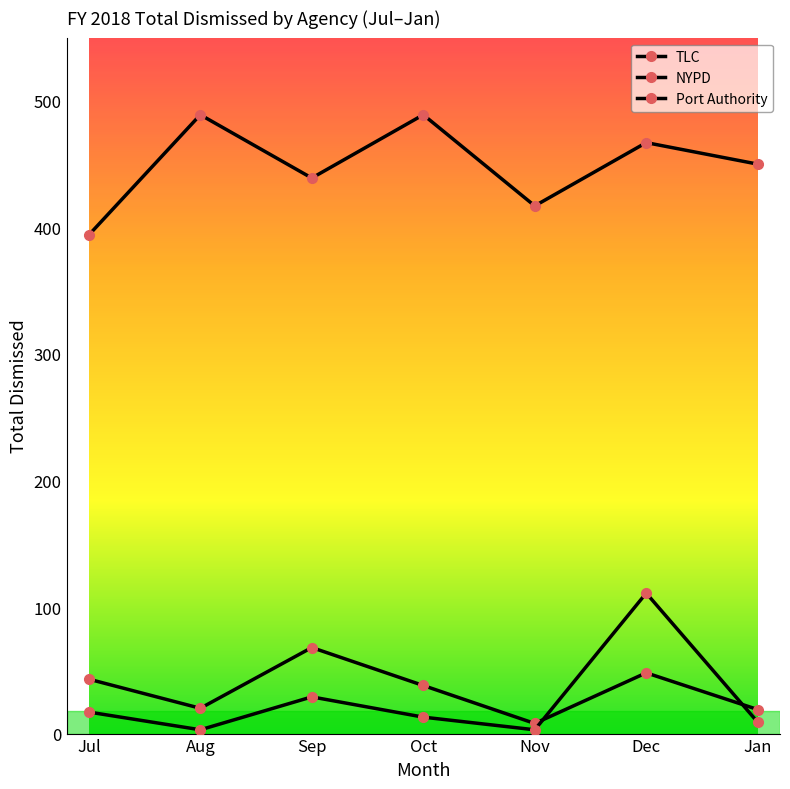

Between which two adjacent categories do Port Authority and NYPD first intersect?

Nov and Dec